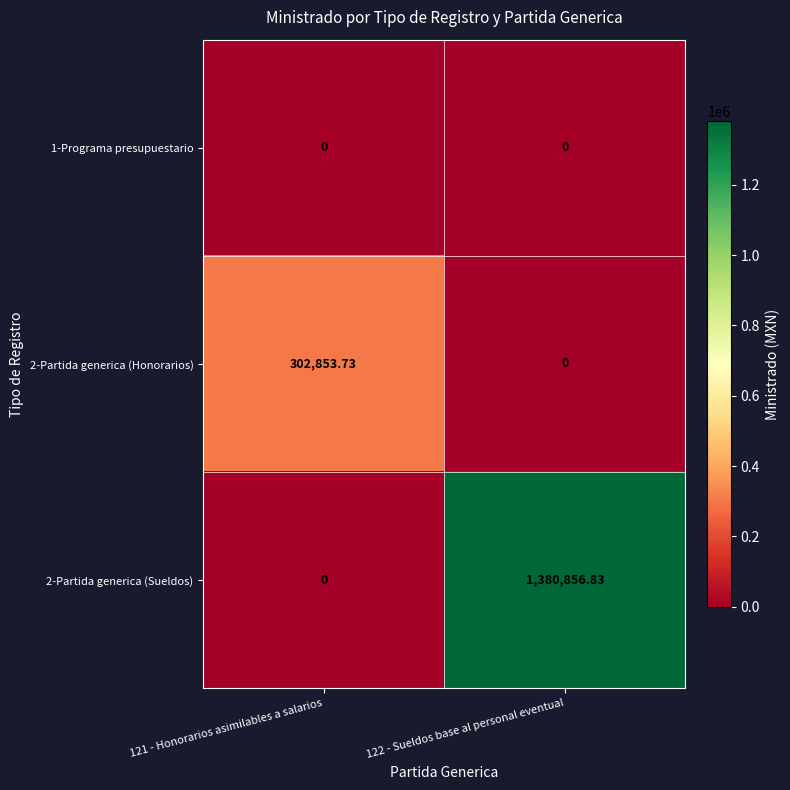

Which series has the widest spread of values?

2-Partida generica (Sueldos)